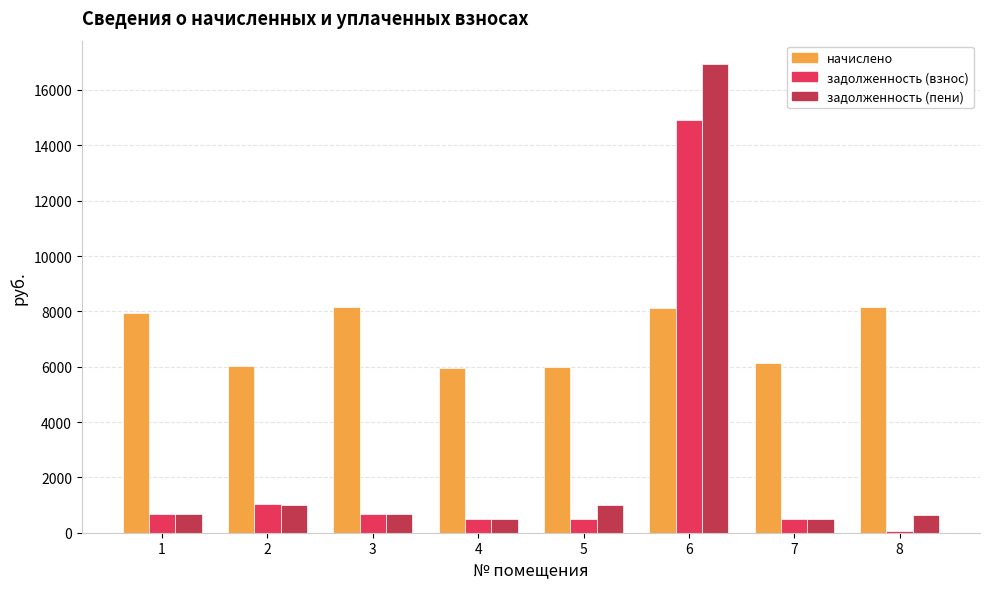

True or false: начислено has a value of 7950.6 at 5.

False